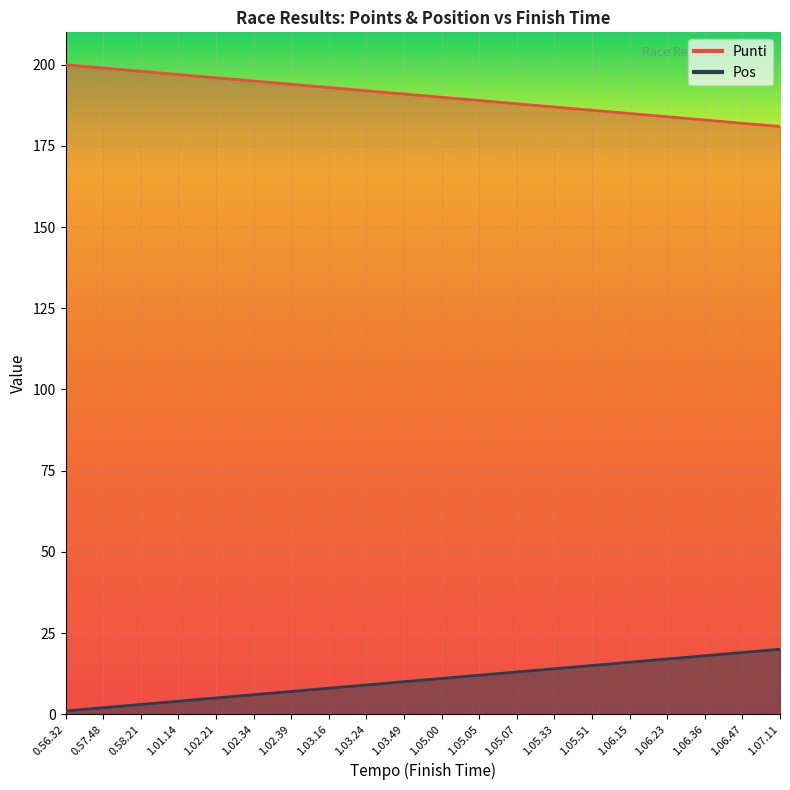

Which series changed the most between 1.03.24 and 1.05.33?

Punti